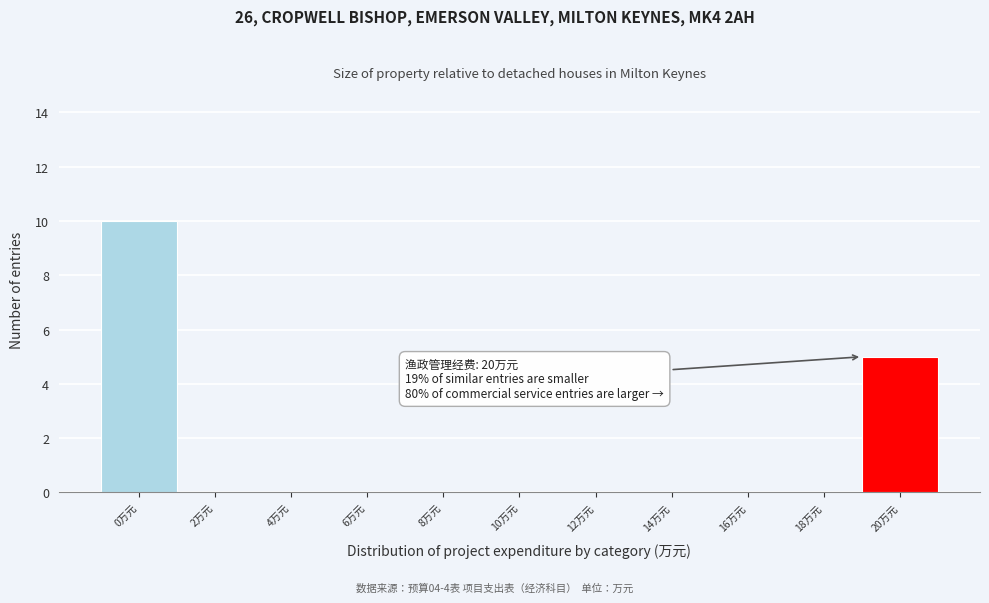

Reading left to right, extract all data points from this chart.

0万元=10	2万元=0	4万元=0	6万元=0	8万元=0	10万元=0	12万元=0	14万元=0	16万元=0	18万元=0	20万元=5